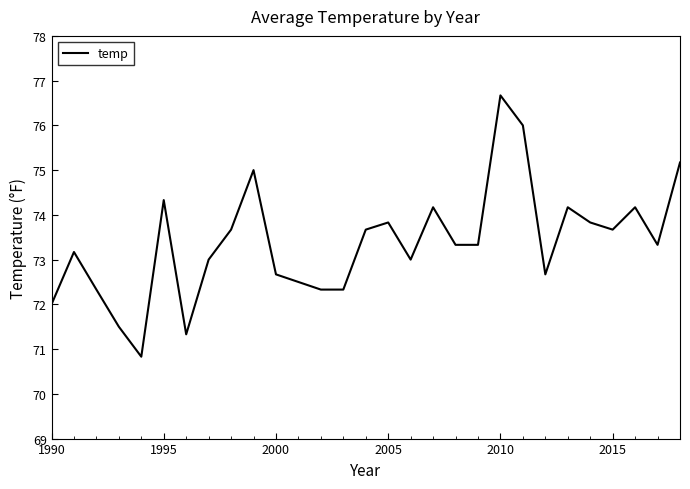

What is the difference between the maximum and minimum values?

5.8